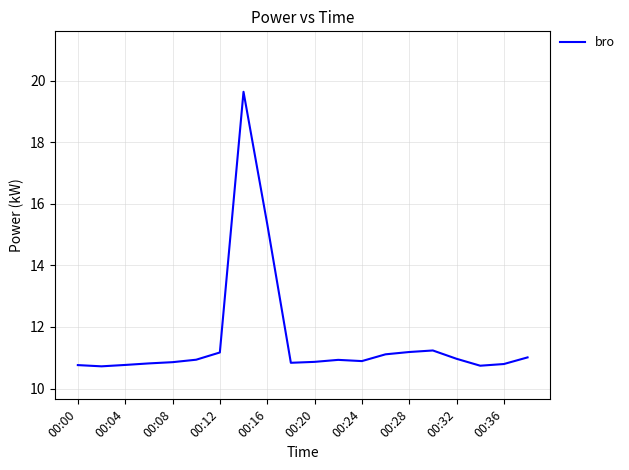

What is the difference between the maximum and minimum values?

8.9